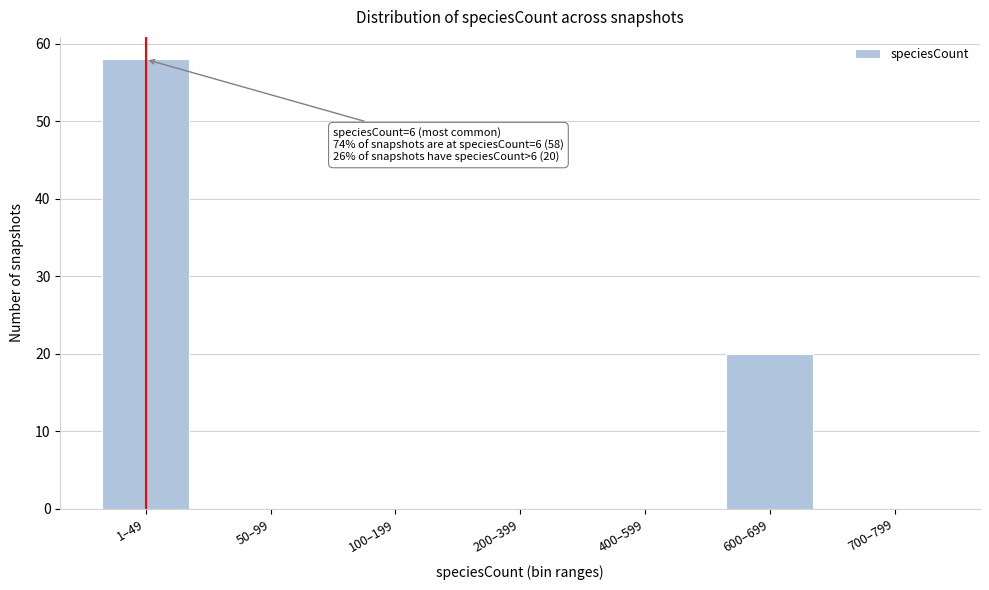

Reading left to right, what are all the values shown in this chart?

1–49=58	50–99=0	100–199=0	200–399=0	400–599=0	600–699=20	700–799=0